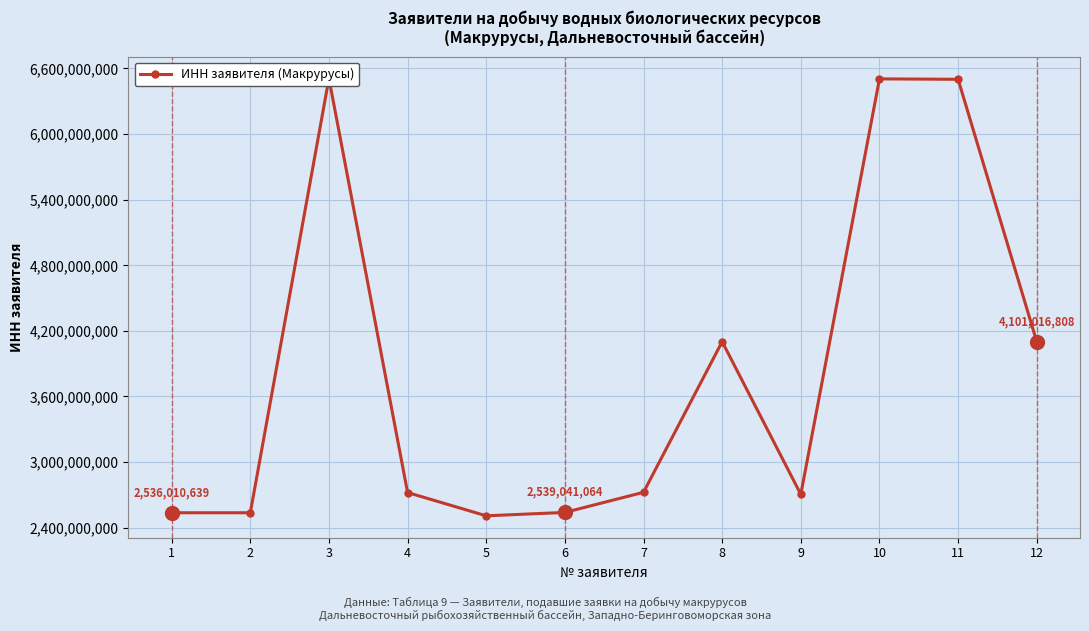

The chart shows a value of 1365567938 at 6. True or false?

False